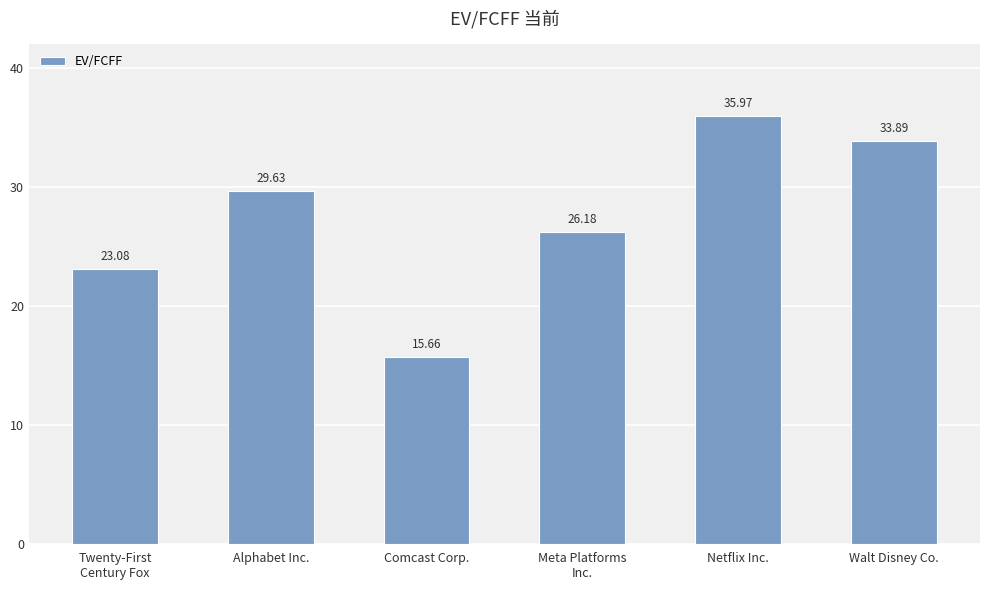

What is the difference between the maximum and second lowest values?

12.9